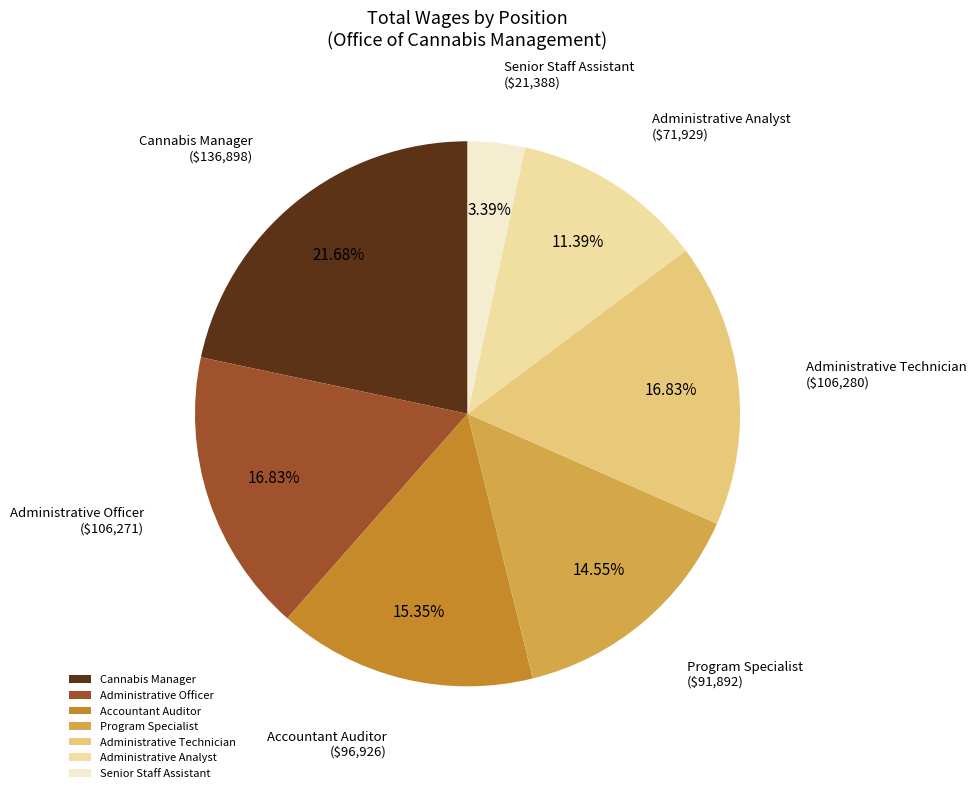

Approximately how many times larger is the value at Program Specialist compared to Administrative Analyst?

1.3